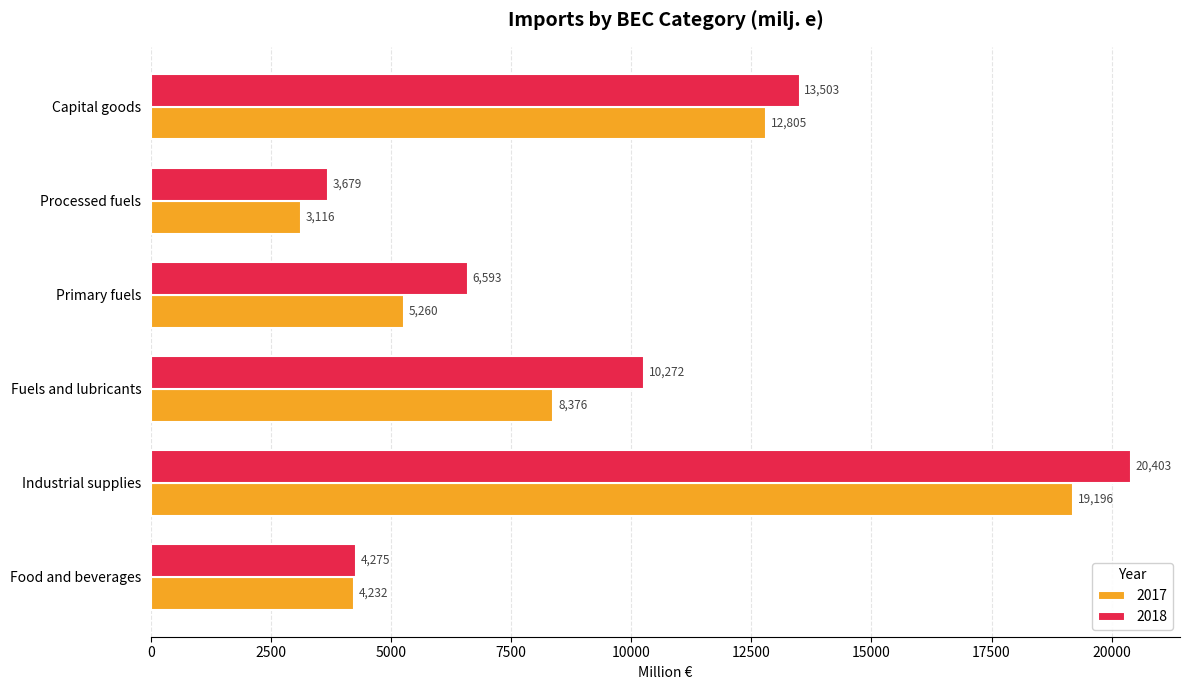

What are all the series names shown in the legend?

2017, 2018